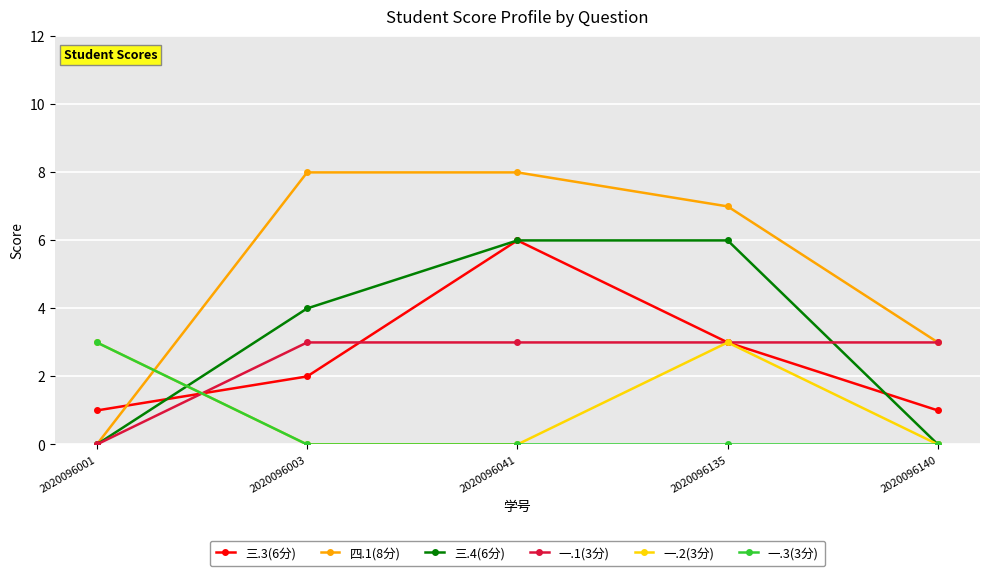

How many distinct data groups are displayed?

6